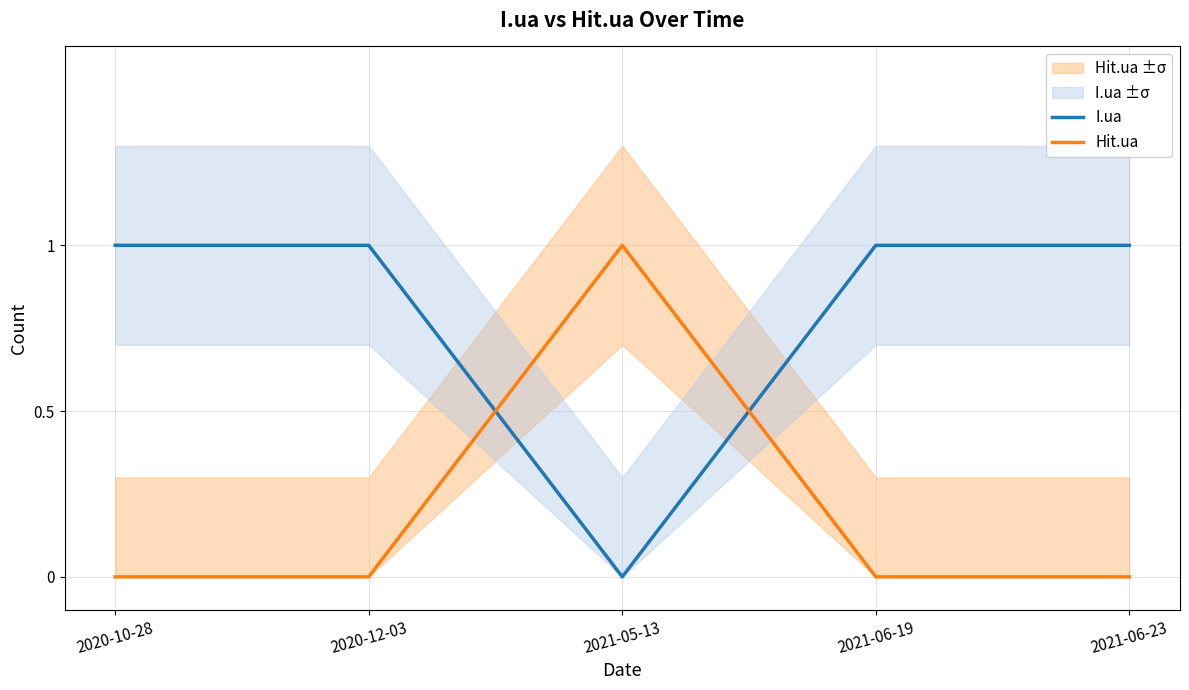

Which series ends up on top after the final intersection of Hit.ua and I.ua?

I.ua